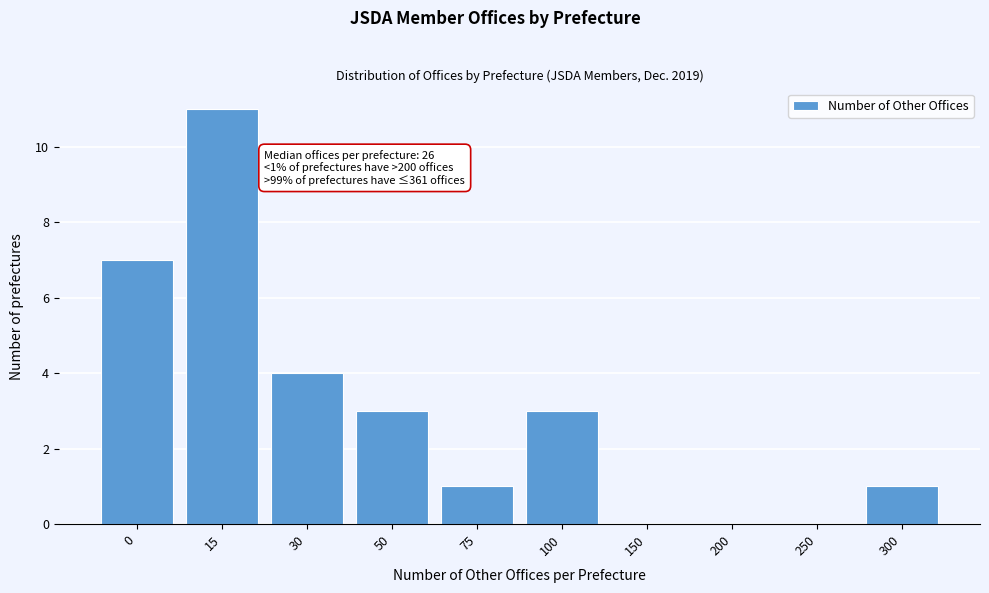

Reading left to right, what are all the values shown in this chart?

0=7	15=11	30=4	50=3	75=1	100=3	150=0	200=0	250=0	300=1